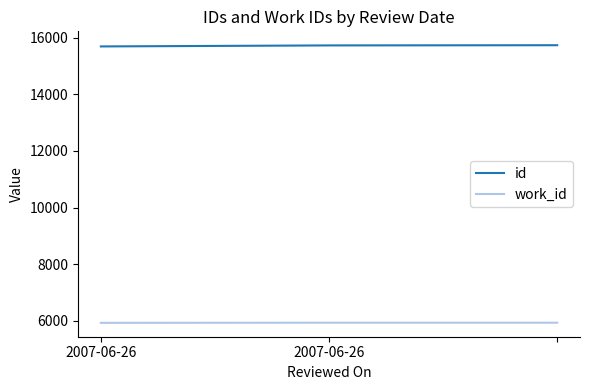

What is the greatest value displayed?

15741